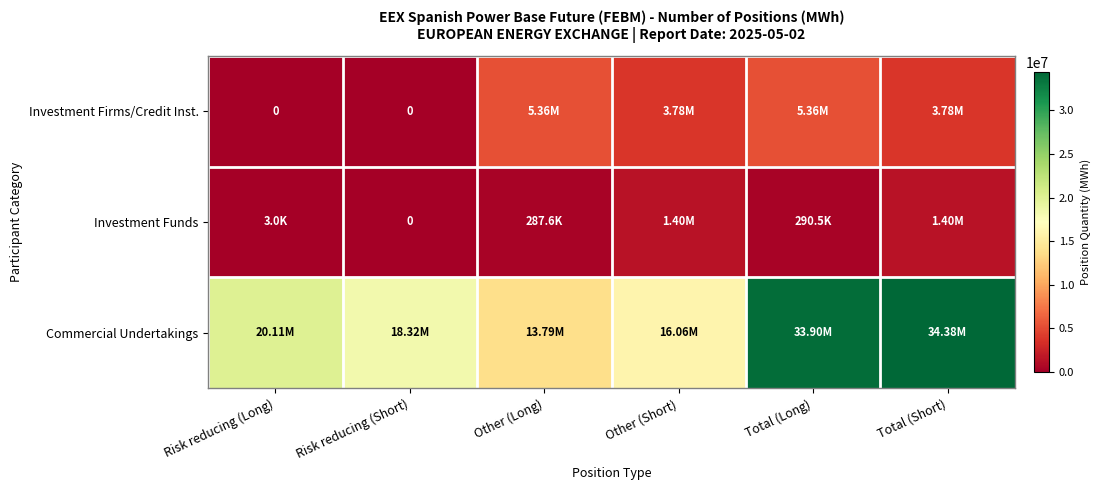

At Risk reducing (Short), list the series in order from smallest to largest.

Investment Firms/Credit Inst., Investment Funds, Commercial Undertakings